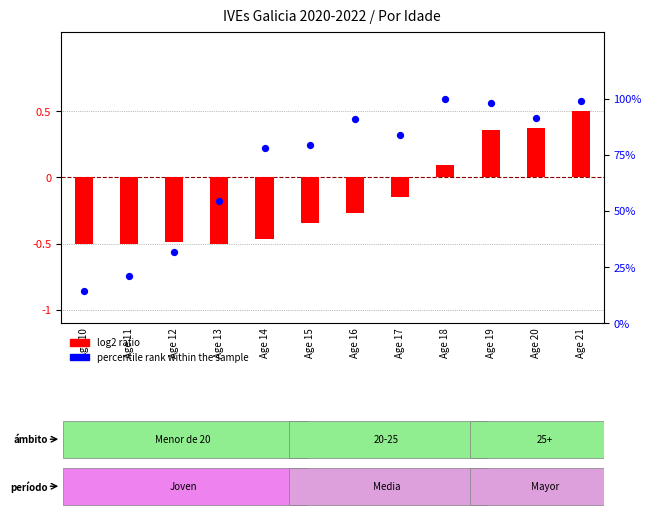

Which series contains the lowest Y value?

log2 ratio